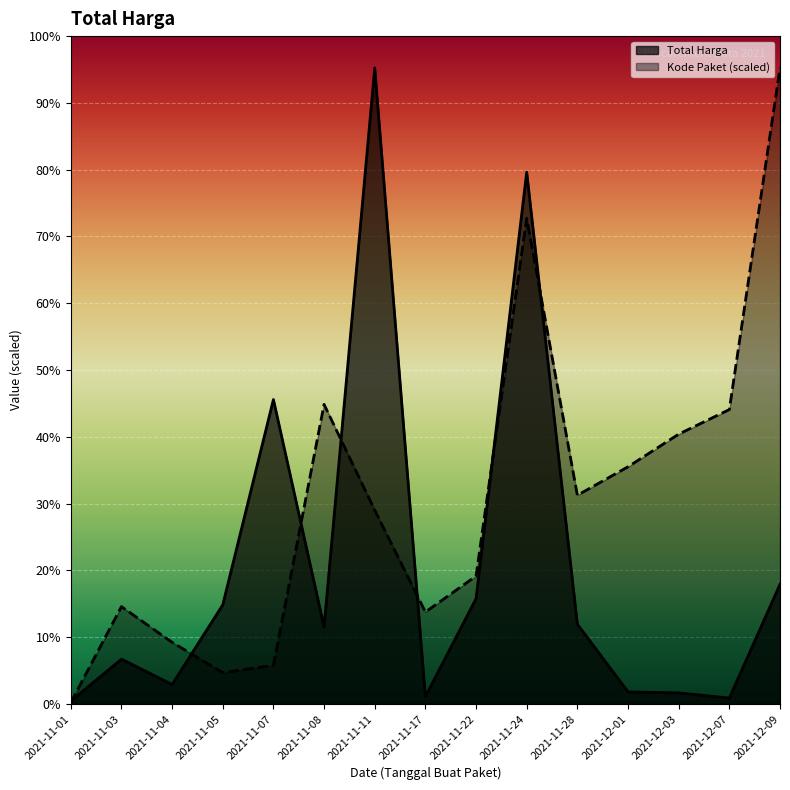

Is the value of Kode Paket at 2021-11-08 greater than the value of Total Harga at 2021-11-11?

No